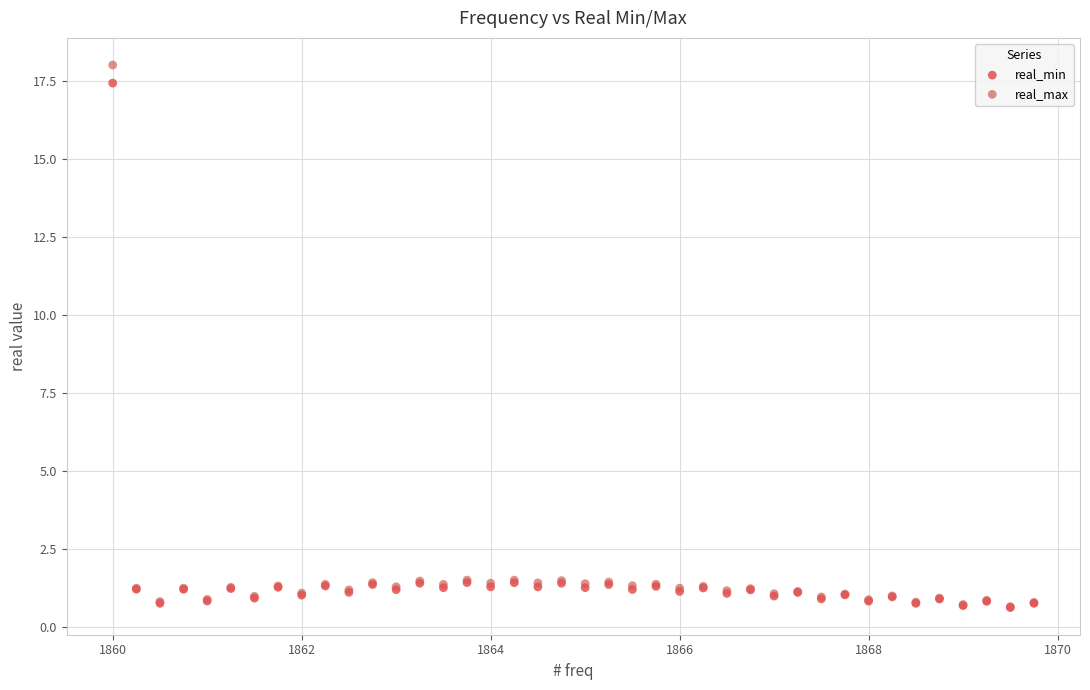

What are all the series names shown in the legend?

real_min, real_max